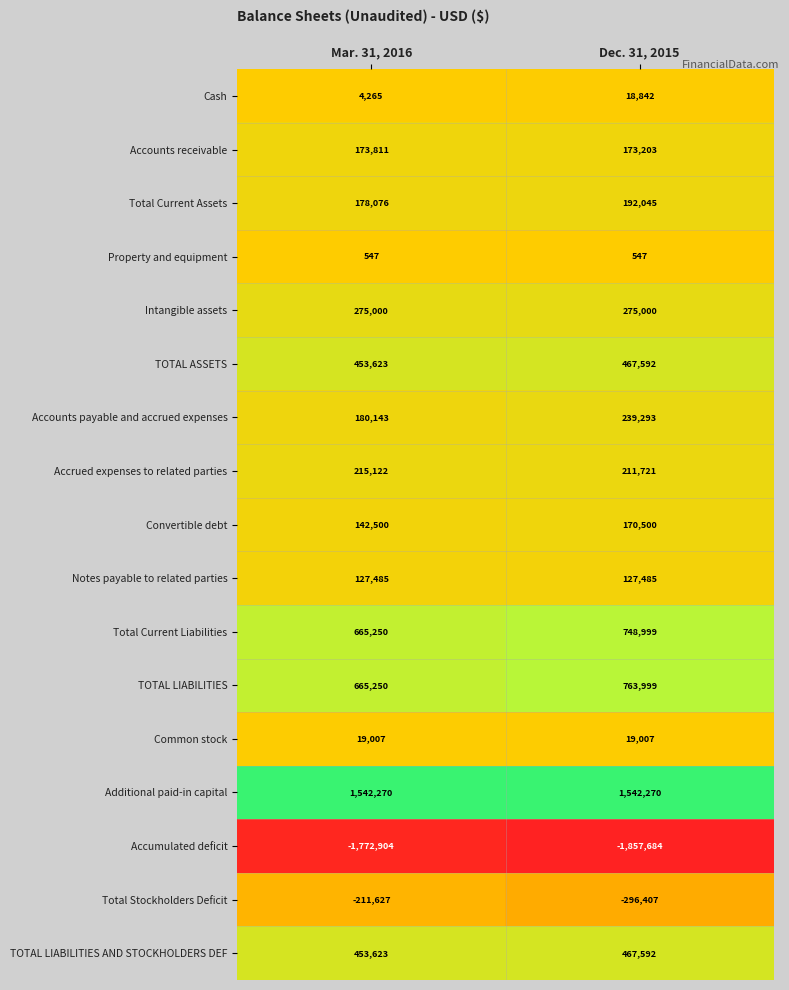

What is the maximum value for Additional paid-in capital?

1542270